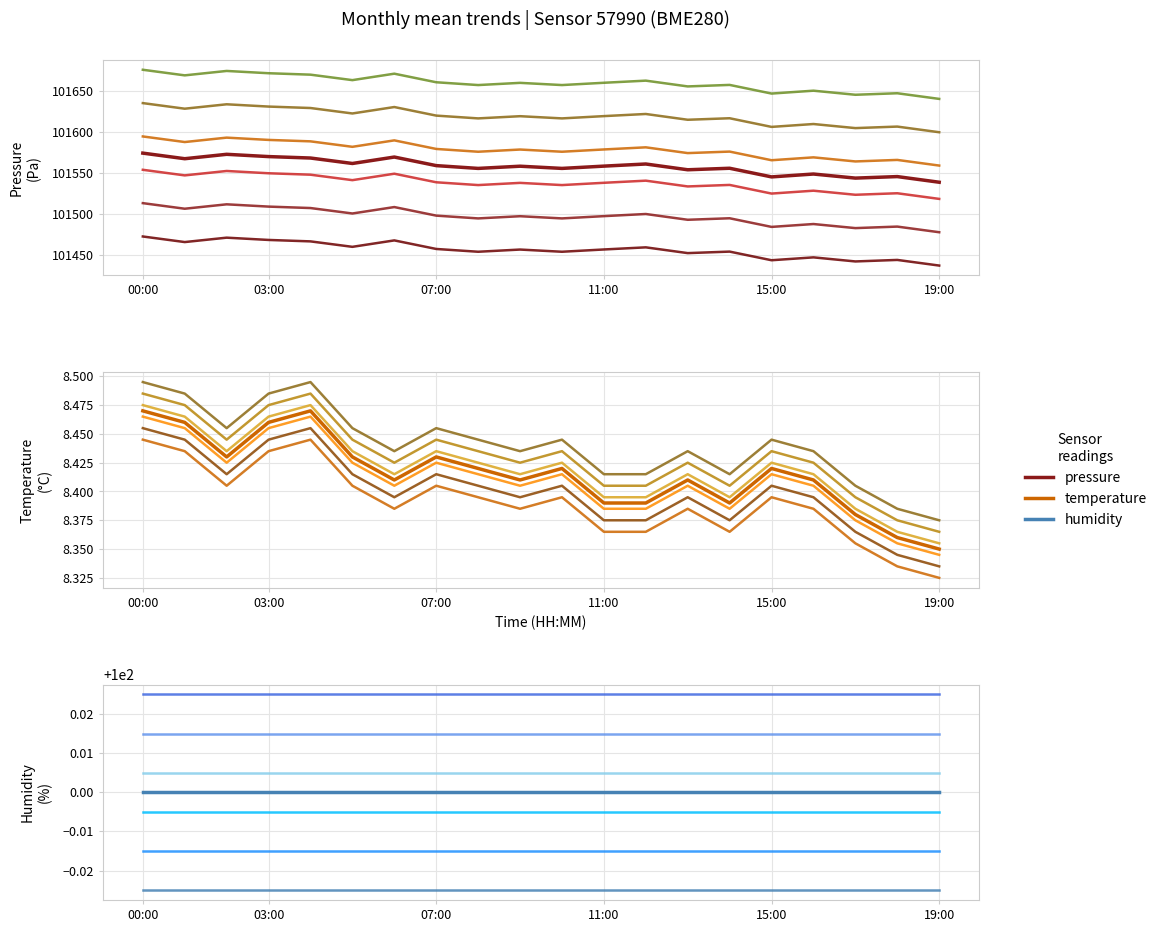

True or false: pressure and temperature intersect in this chart.

False